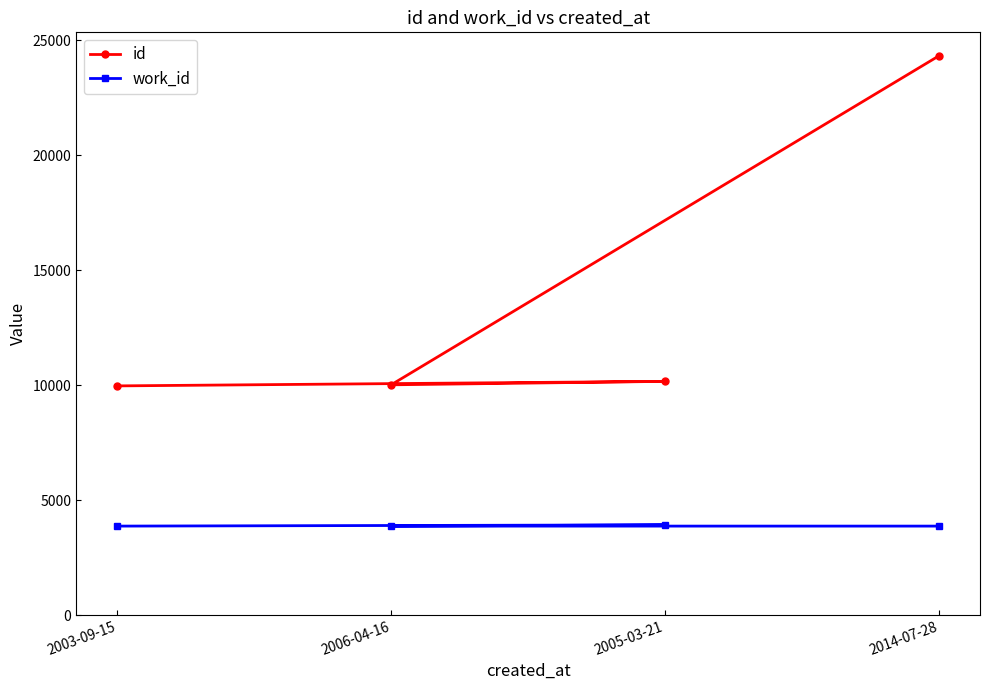

The id series shows 5171 at 2005-03-21. True or false?

False